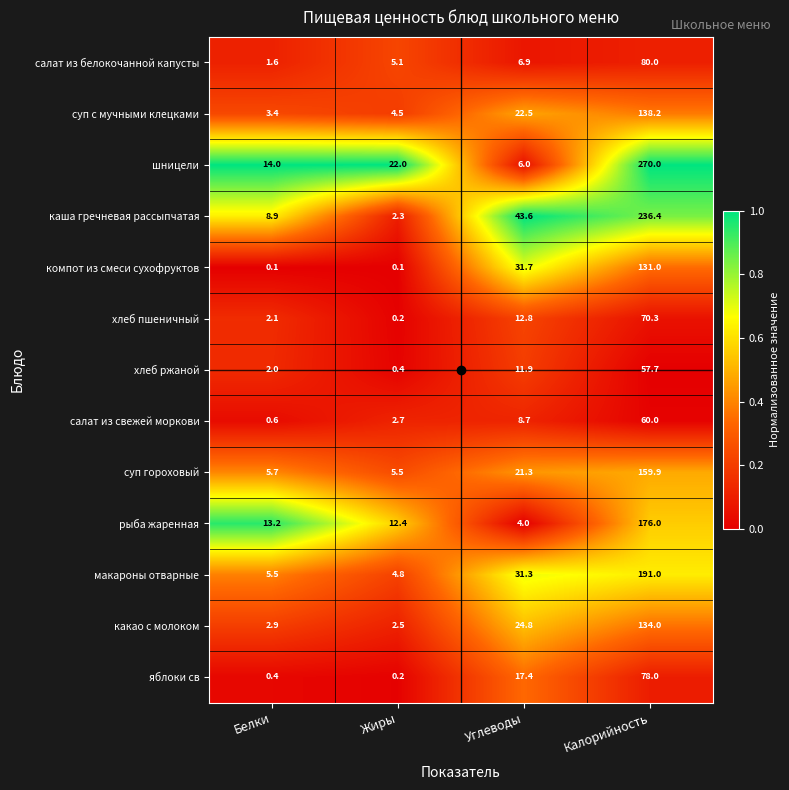

List the series in order of their peak value, lowest first.

хлеб ржаной, салат из свежей моркови, хлеб пшеничный, яблоки св, салат из белокочанной капусты, компот из смеси сухофруктов, какао с молоком, суп с мучными клецками, суп гороховый, рыба жаренная, макароны отварные, каша гречневая рассыпчатая, шницели